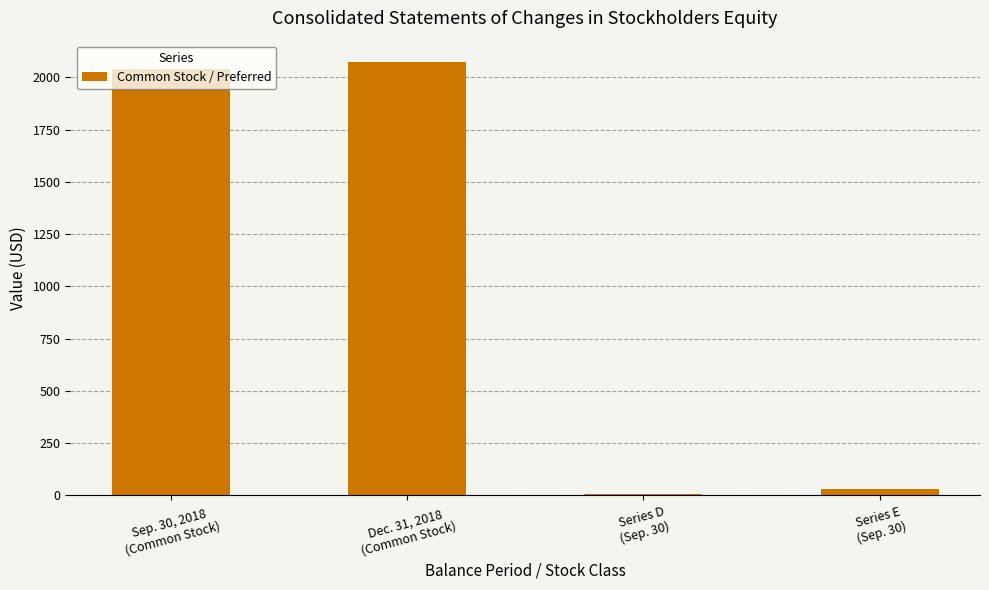

What is the difference between the values at Dec. 31, 2018
(Common Stock) and Series E
(Sep. 30)?

2042